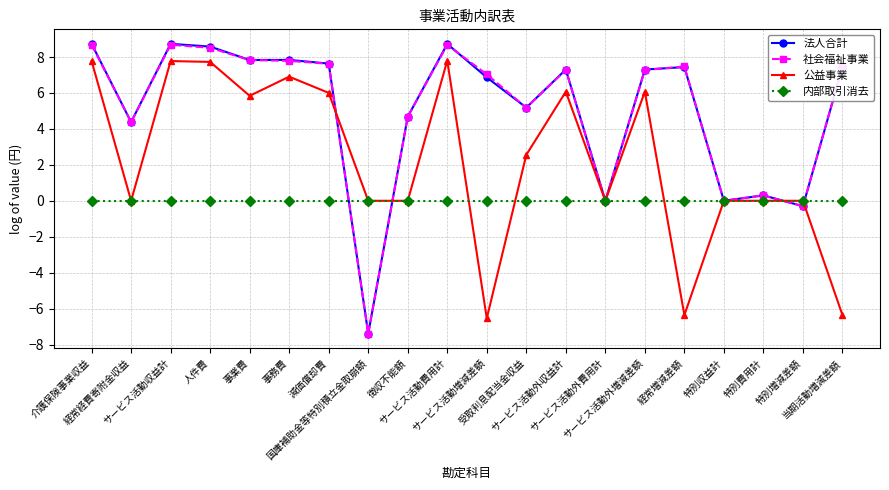

Which series ends up on top after the final intersection of 公益事業 and 社会福祉事業?

社会福祉事業